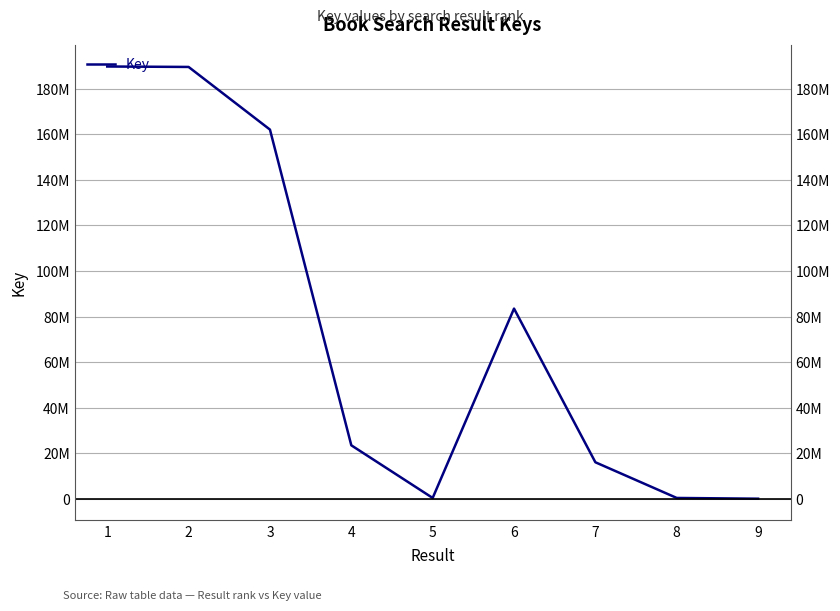

What value does the data have at 9, to the nearest 50?

5500